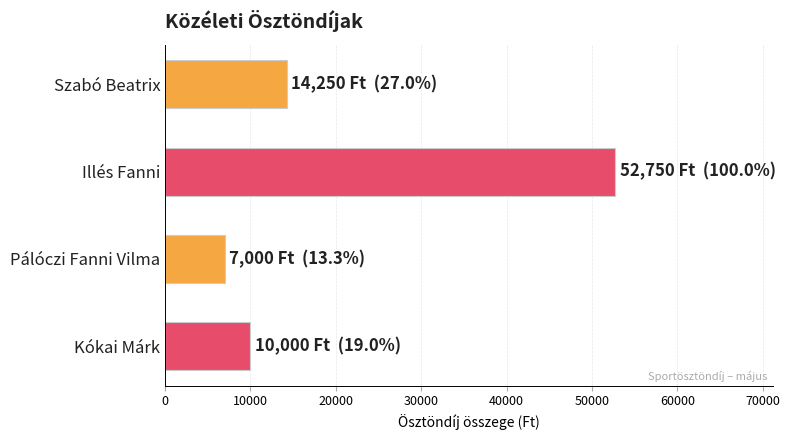

The value at Illés Fanni is 52750. True or false?

True